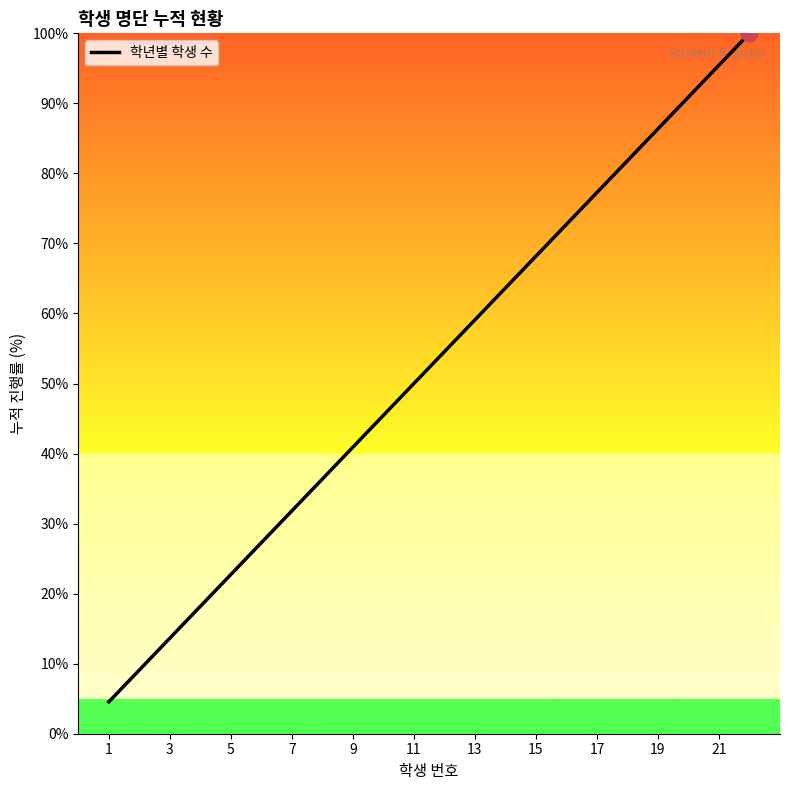

What is the maximum value shown in the chart?

100.0